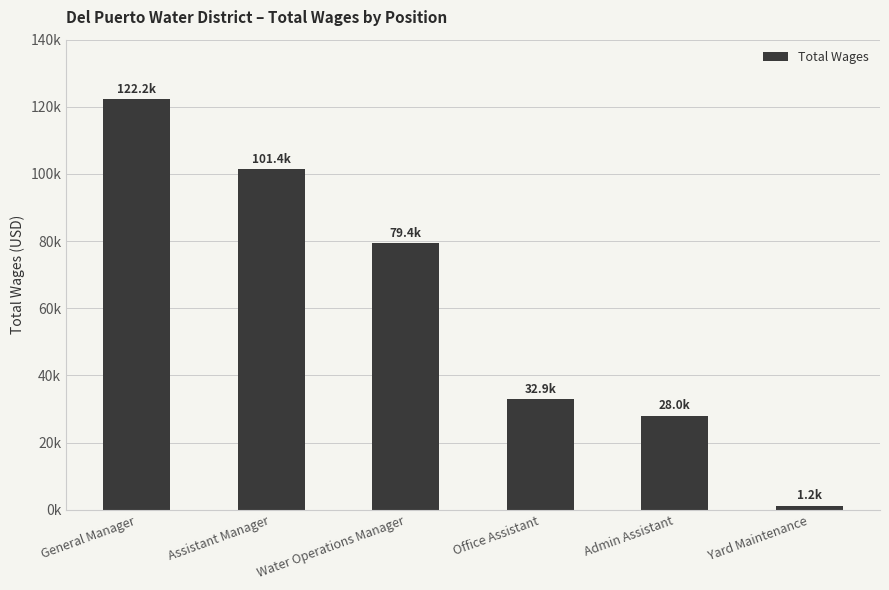

What is the change in value from General Manager to Yard Maintenance?

-121026